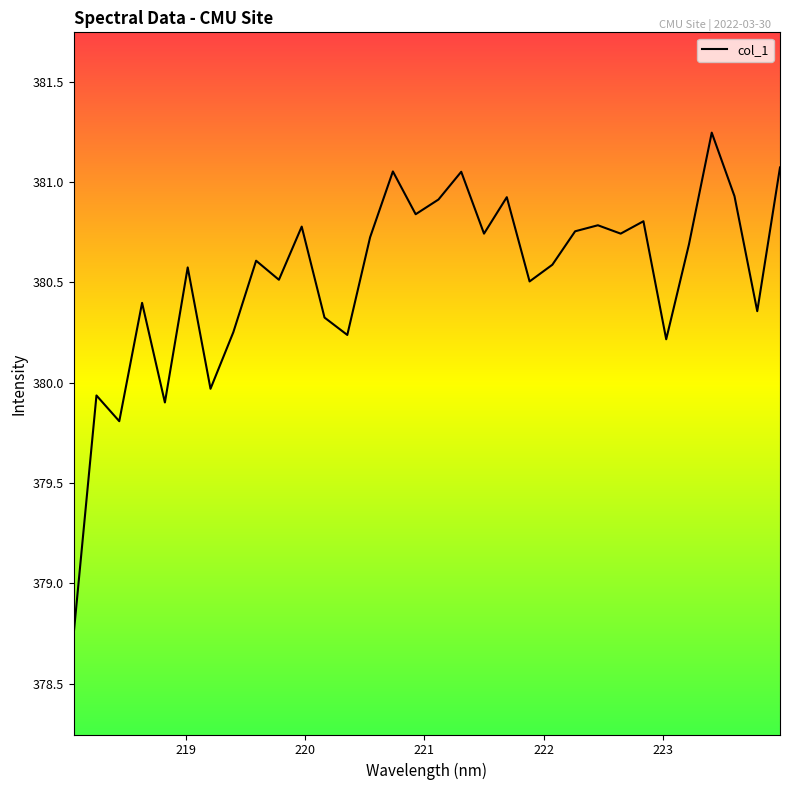

What is the difference between the maximum and minimum values?

2.5